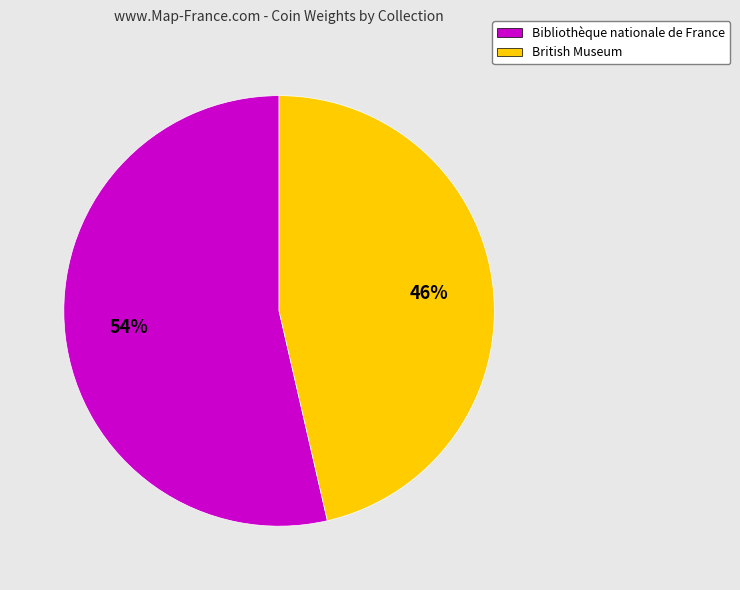

What is the largest slice in the pie chart?

Bibliothèque nationale de France